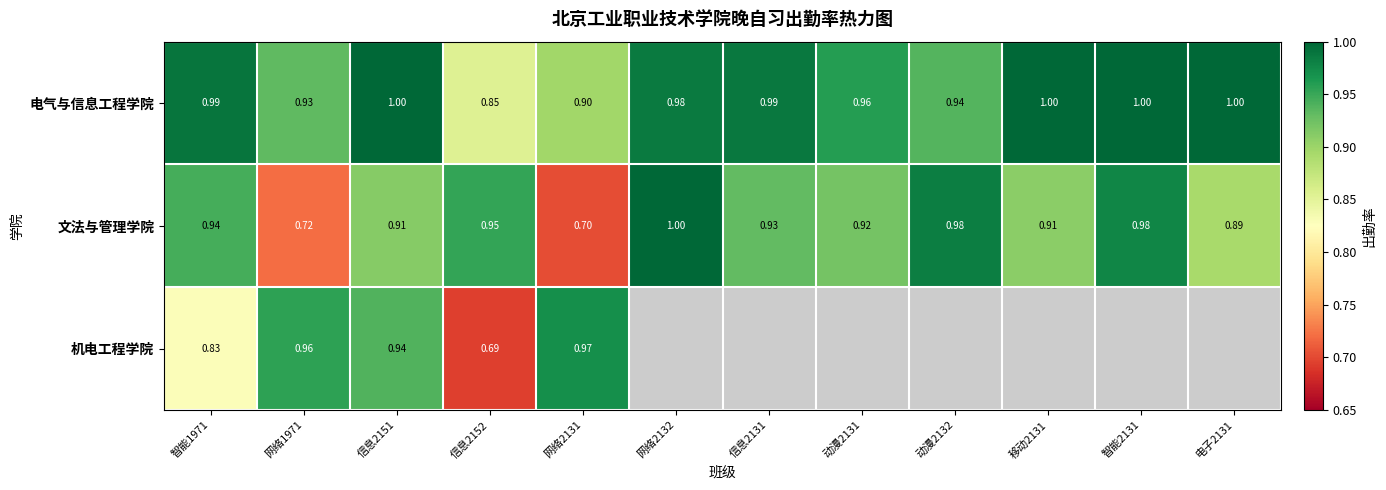

Which label corresponds to the largest value in the chart?

信息2151